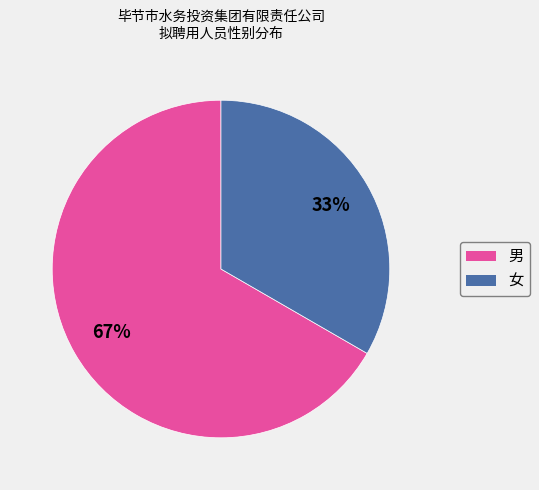

Which slice is the largest?

男